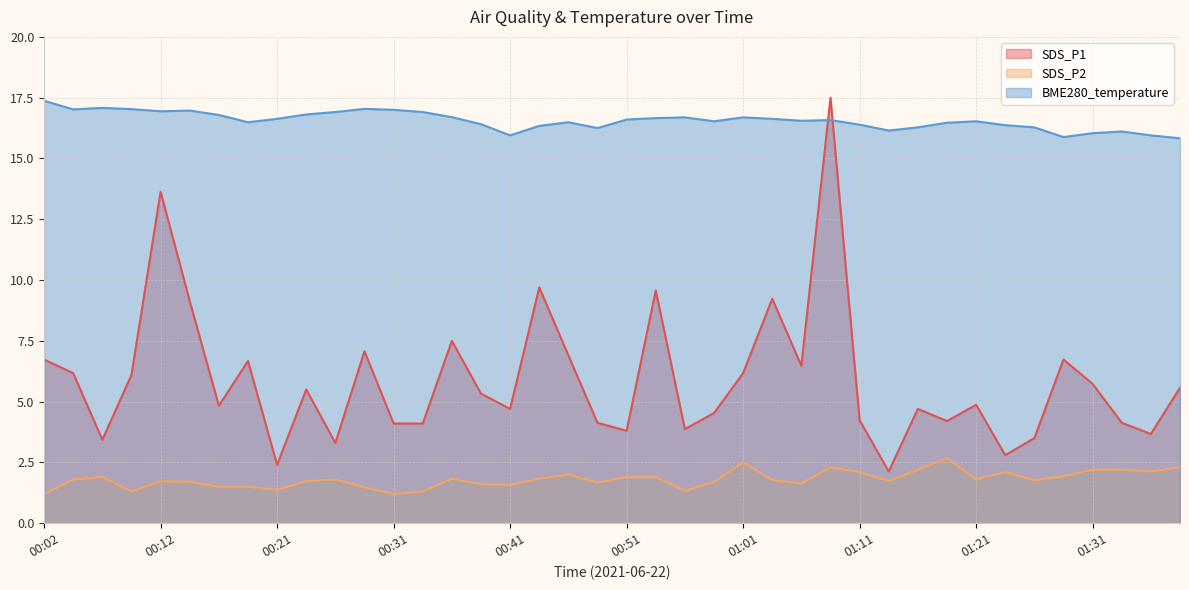

Which label corresponds to the largest value in the chart?

01:08